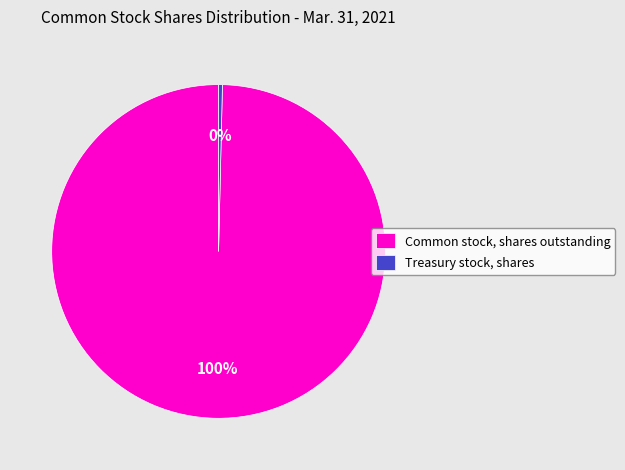

Which has a higher value, Treasury stock, shares or Common stock, shares outstanding?

Common stock, shares outstanding